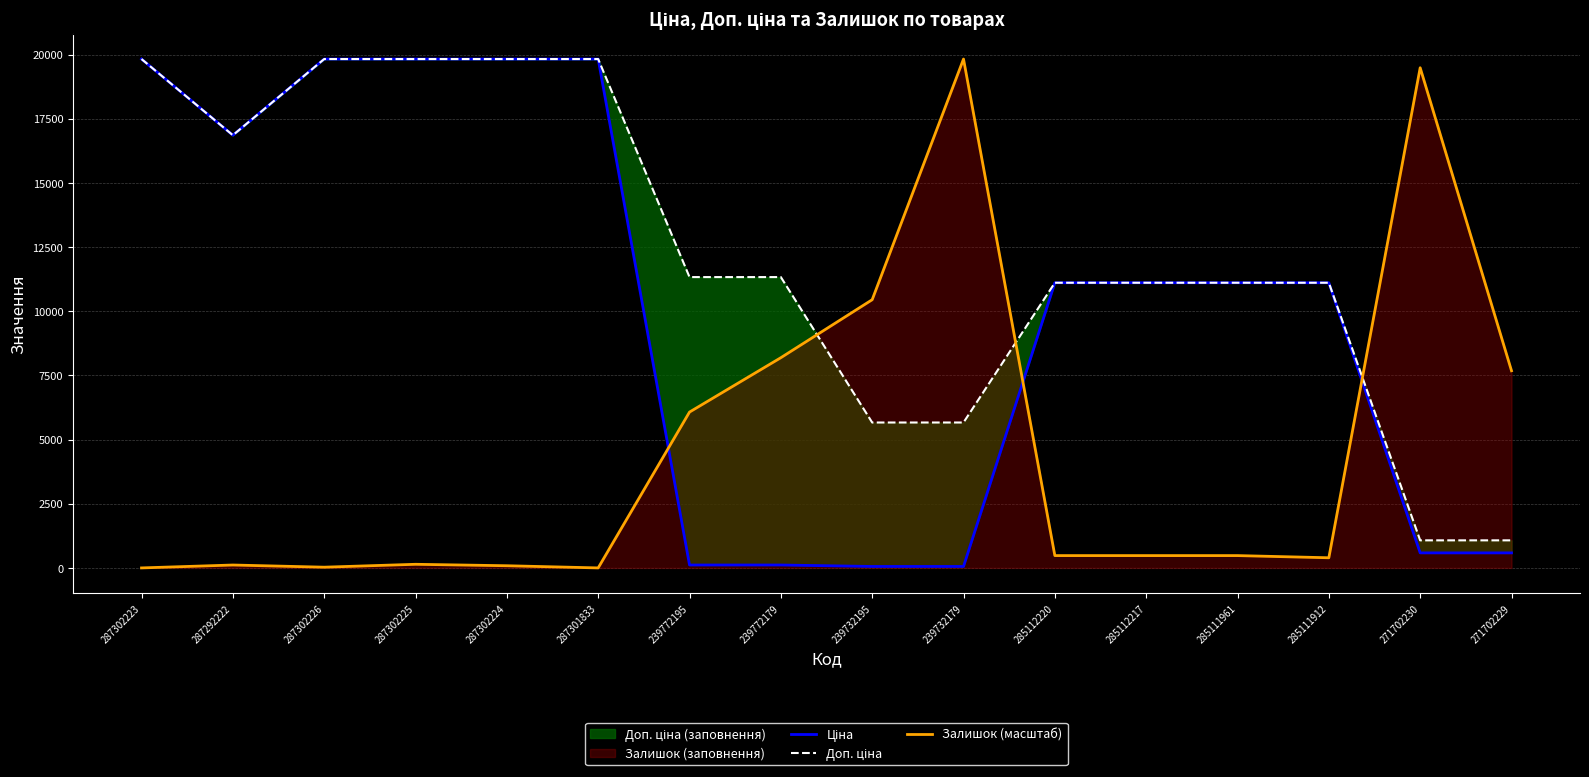

Rank the series at 287302224 from highest to lowest value.

Ціна, Доп. ціна, Залишок (масштаб)